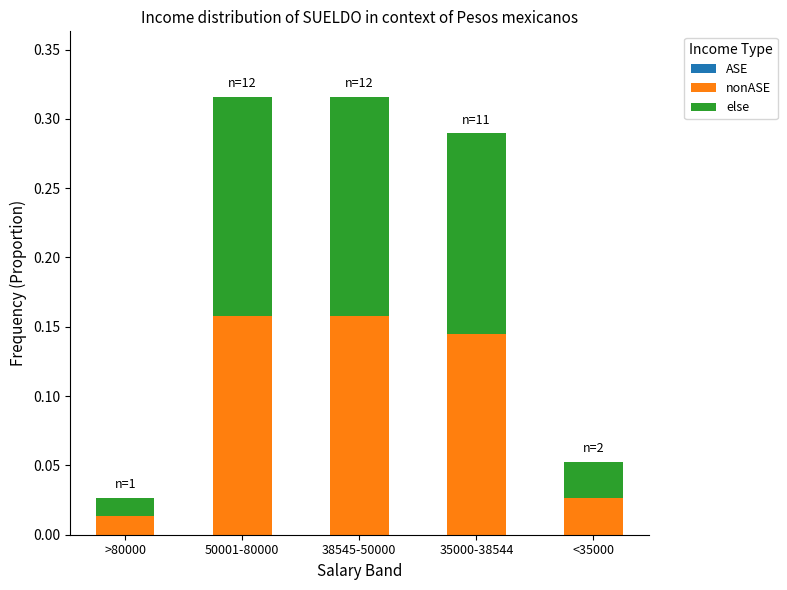

The nonASE series shows 0.3 at 38545-50000. True or false?

False